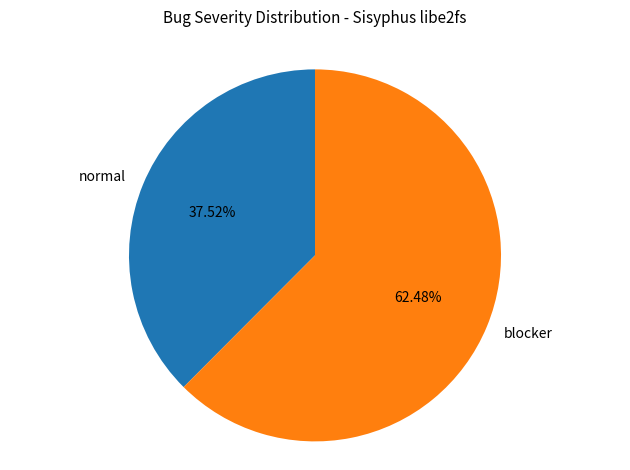

What is the largest slice in the pie chart?

blocker